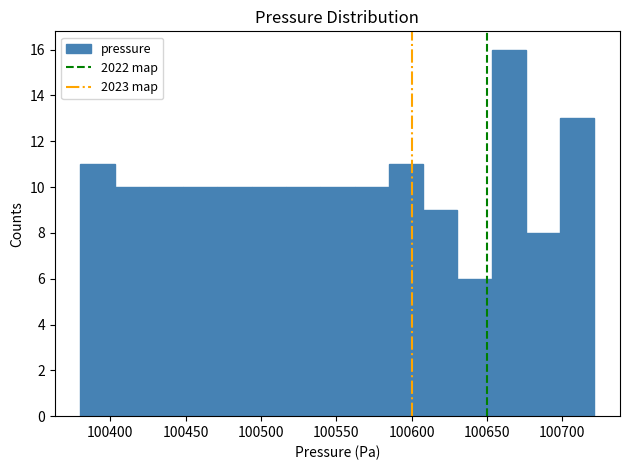

Reading left to right, transcribe this chart: for each bar, give the range it covers on the x-axis and its height. Neither the bar edges nor the heights are printed on the chart, so give them approximately, as read against the axes.

100380 to 100405: 11
100405 to 100425: 10
100425 to 100450: 10
100450 to 100470: 10
100470 to 100495: 10
100495 to 100515: 10
100515 to 100540: 10
100540 to 100560: 10
100560 to 100585: 10
100585 to 100610: 11
100610 to 100630: 9
100630 to 100655: 6
100655 to 100675: 16
100675 to 100700: 8
100700 to 100720: 13